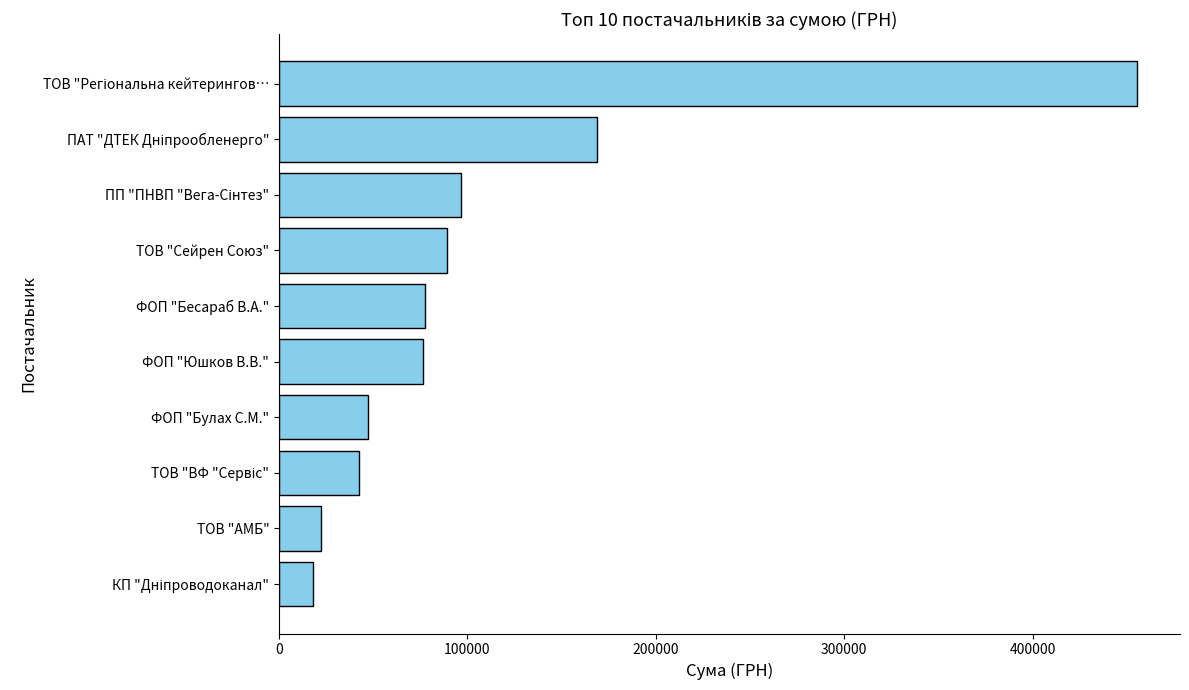

Is it true that the value at ТОВ "АМБ" is 22528.8?

True